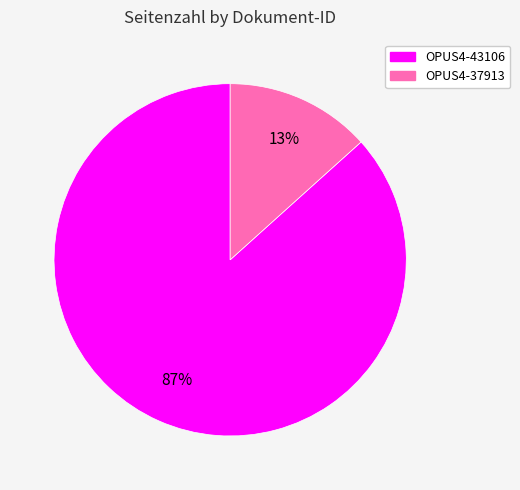

How many segments does this pie chart have?

2